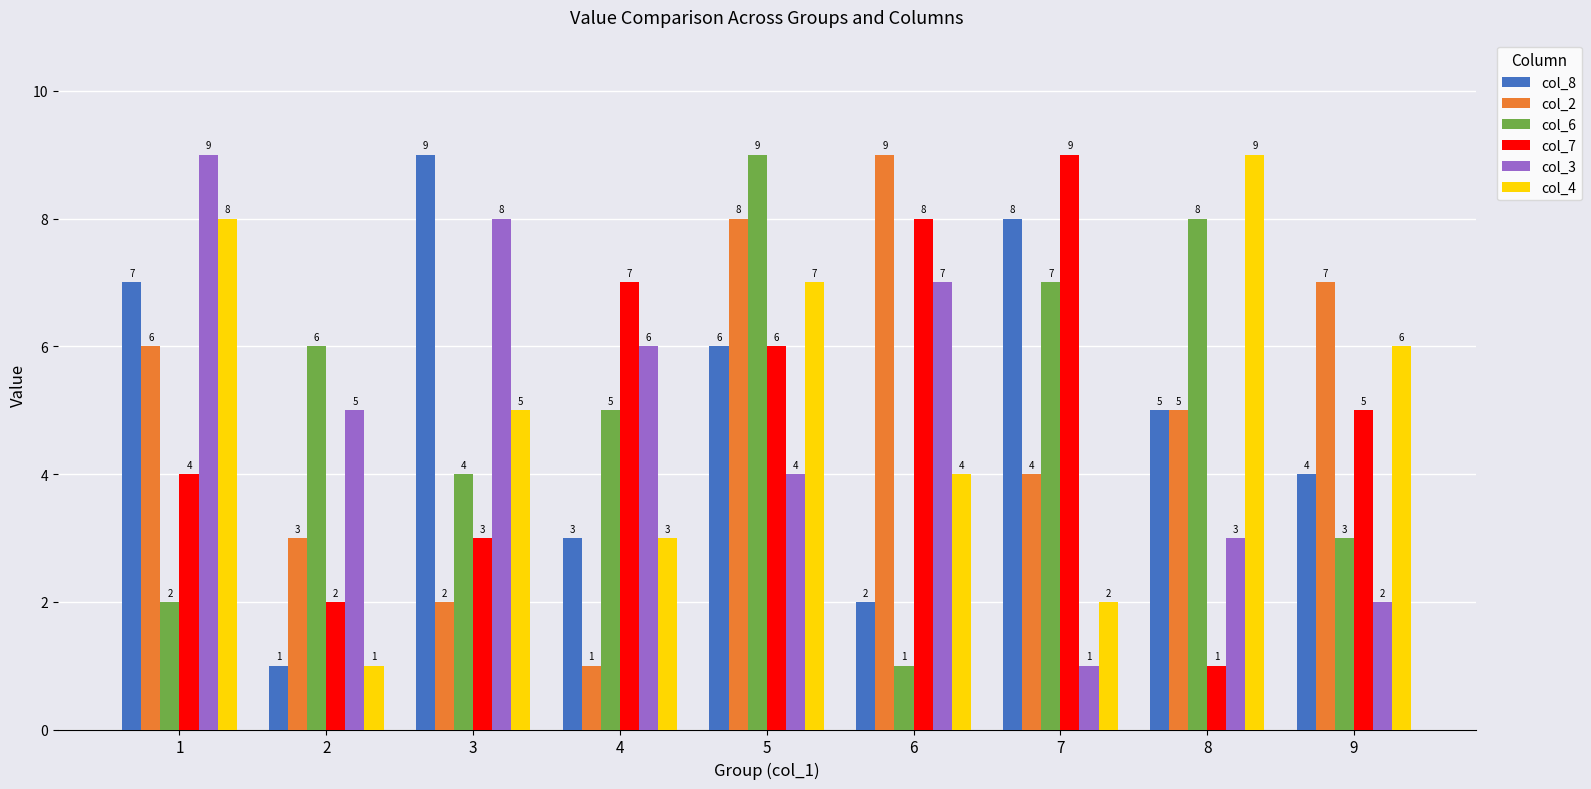

Reading left to right, transcribe all the data shown in this chart.

col_8: 1=7	2=1	3=9	4=3	5=6	6=2	7=8	8=5	9=4
col_2: 1=6	2=3	3=2	4=1	5=8	6=9	7=4	8=5	9=7
col_6: 1=2	2=6	3=4	4=5	5=9	6=1	7=7	8=8	9=3
col_7: 1=4	2=2	3=3	4=7	5=6	6=8	7=9	8=1	9=5
col_3: 1=9	2=5	3=8	4=6	5=4	6=7	7=1	8=3	9=2
col_4: 1=8	2=1	3=5	4=3	5=7	6=4	7=2	8=9	9=6